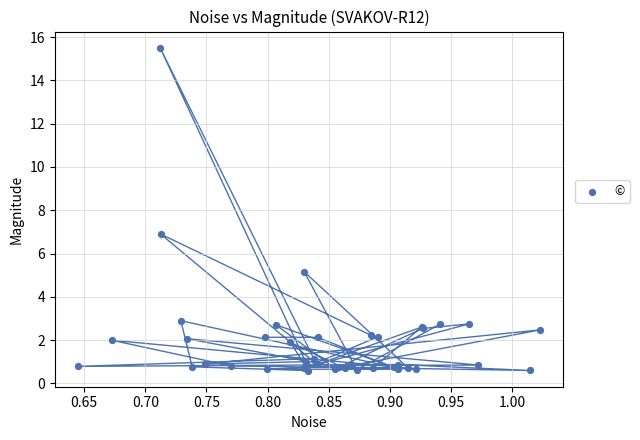

What Y value in the scatter plot is closest to 8?

6.9